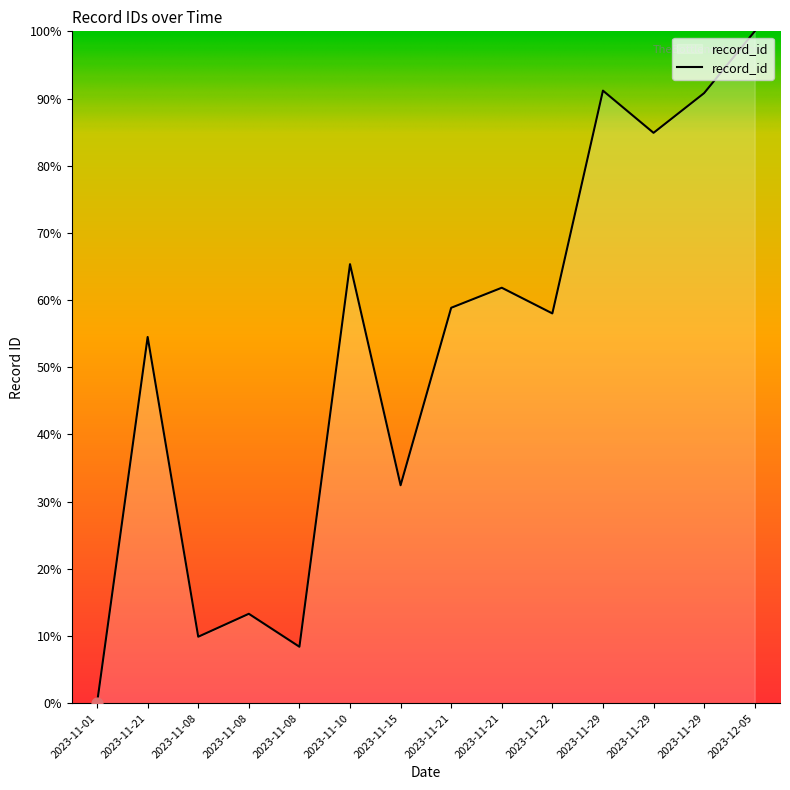

Does the chart have visible grid lines?

No